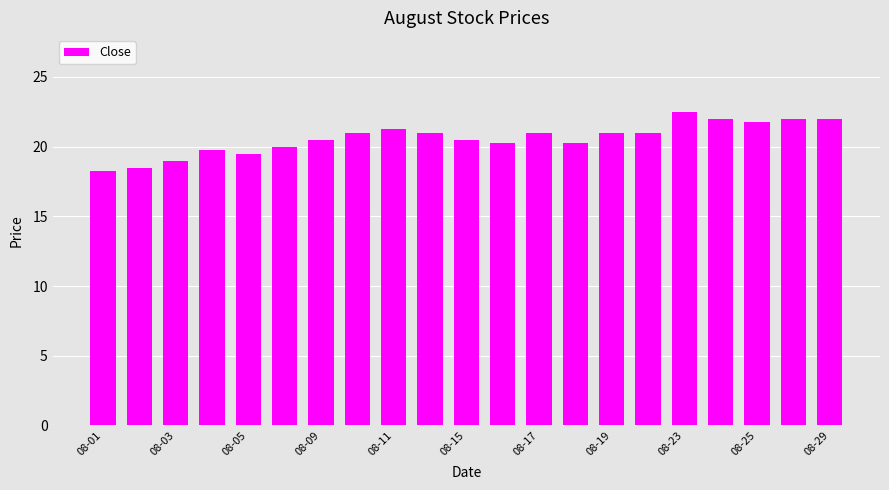

What is the average value?

20.6